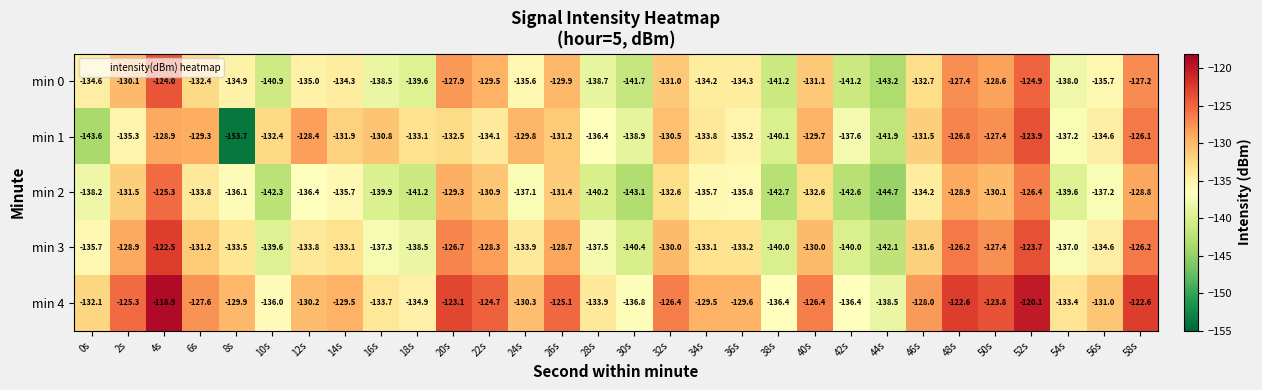

Which category has the lowest value across all series?

8s